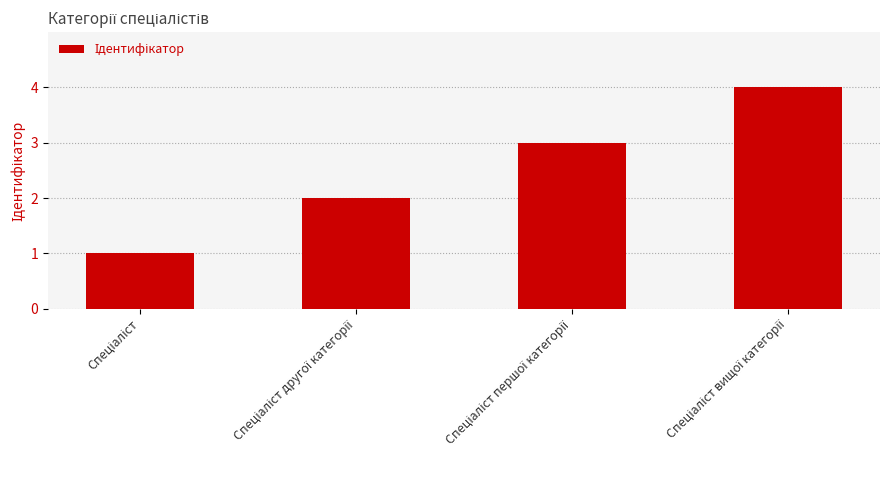

What is the difference between the maximum and minimum values?

3